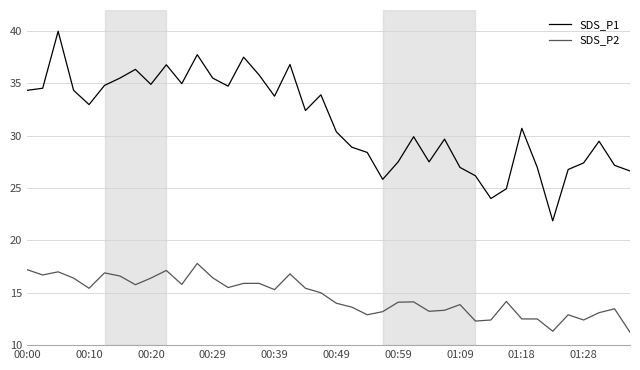

Rank the series by their maximum value, from highest to lowest.

SDS_P1, SDS_P2